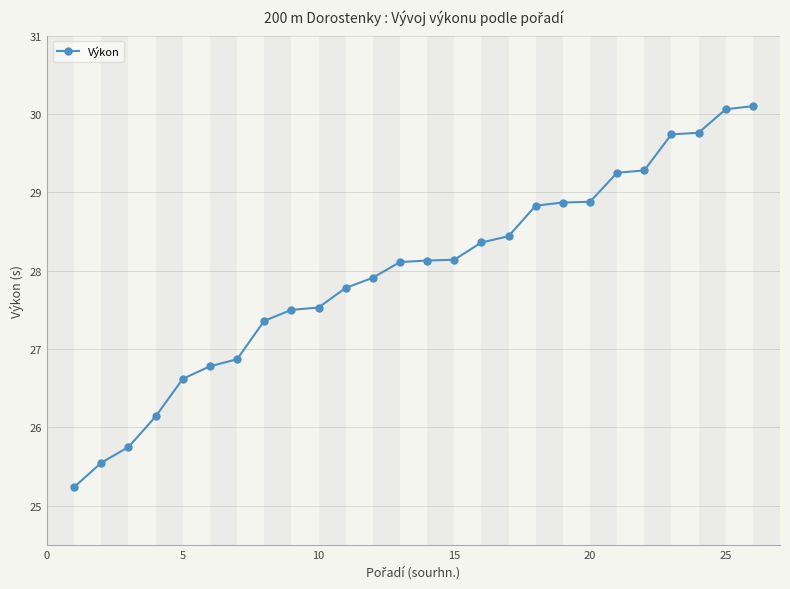

What is the value of the 5th point from the left?

26.6